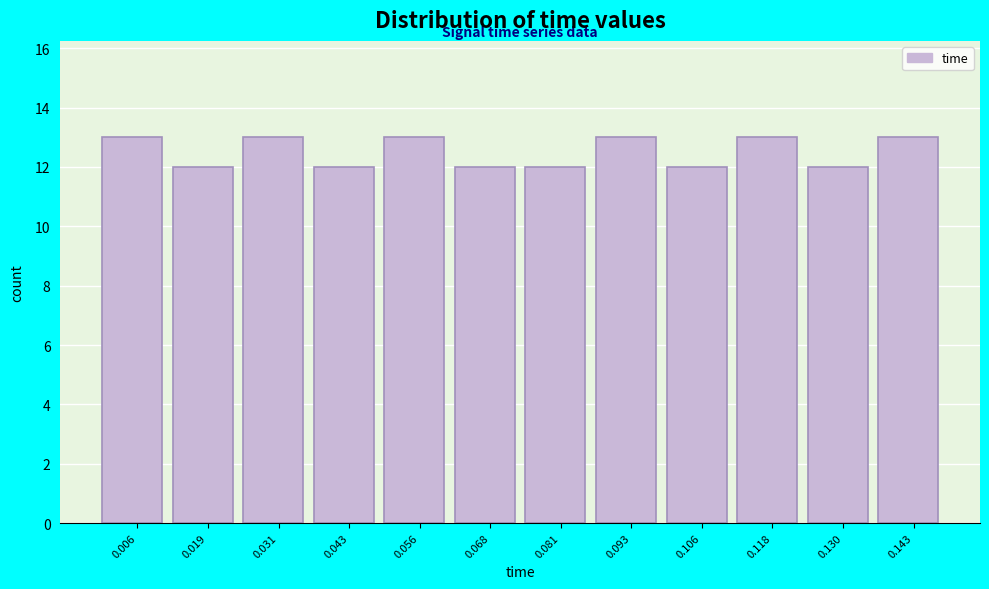

Reading left to right, transcribe this chart: for each bar, give the range it covers on the x-axis and its height. Neither the bar edges nor the heights are printed on the chart, so give them approximately, as read against the axes.

0.000 to 0.012: 13
0.012 to 0.024: 12
0.024 to 0.038: 13
0.038 to 0.050: 12
0.050 to 0.062: 13
0.062 to 0.074: 12
0.074 to 0.086: 12
0.086 to 0.100: 13
0.100 to 0.112: 12
0.112 to 0.124: 13
0.124 to 0.136: 12
0.136 to 0.150: 13